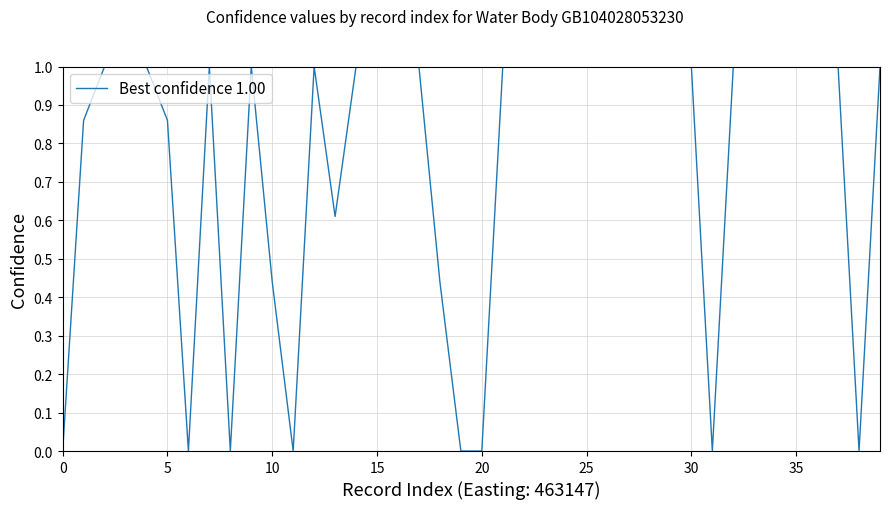

What is the difference between the maximum and minimum values?

1.0